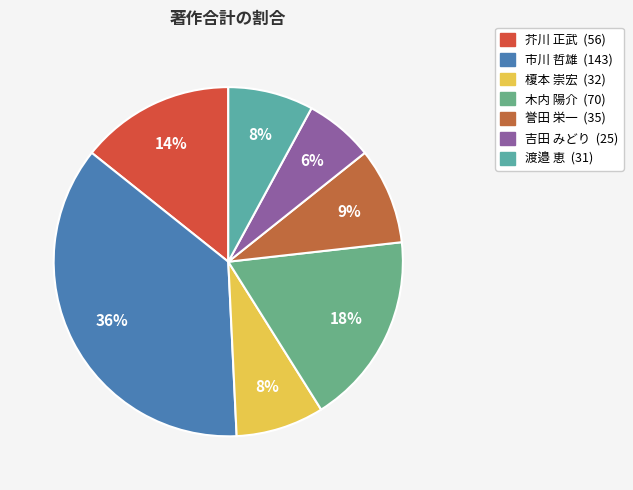

To the nearest percent, what is the difference between the 木内 陽介 and 市川 哲雄 slice percentages?

19%